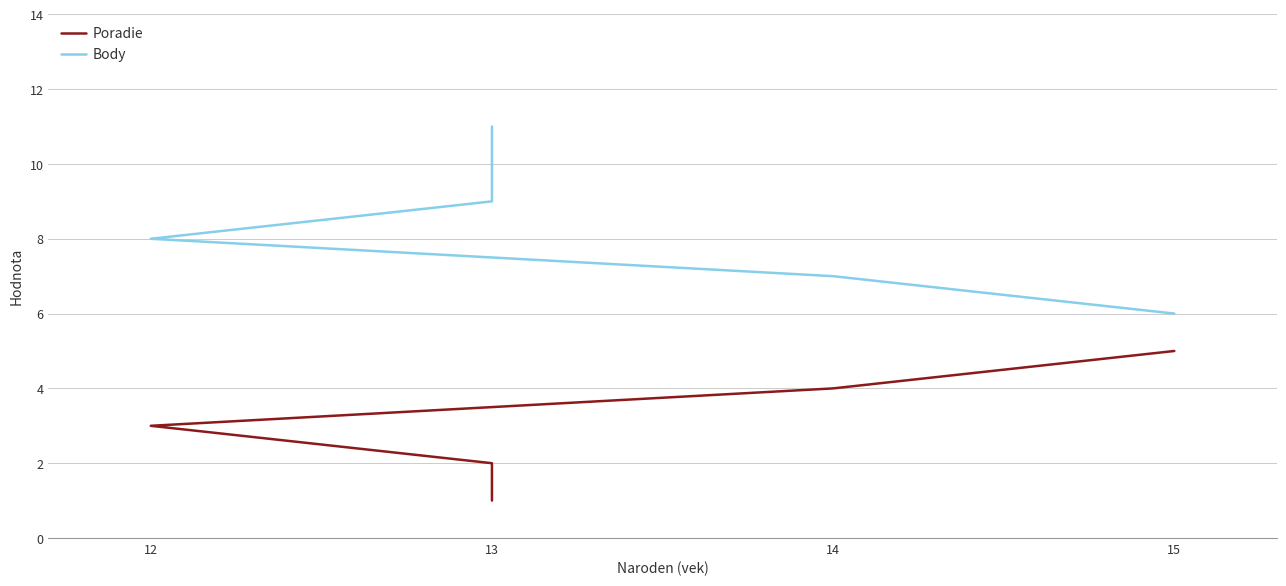

Does the chart have visible grid lines?

Yes